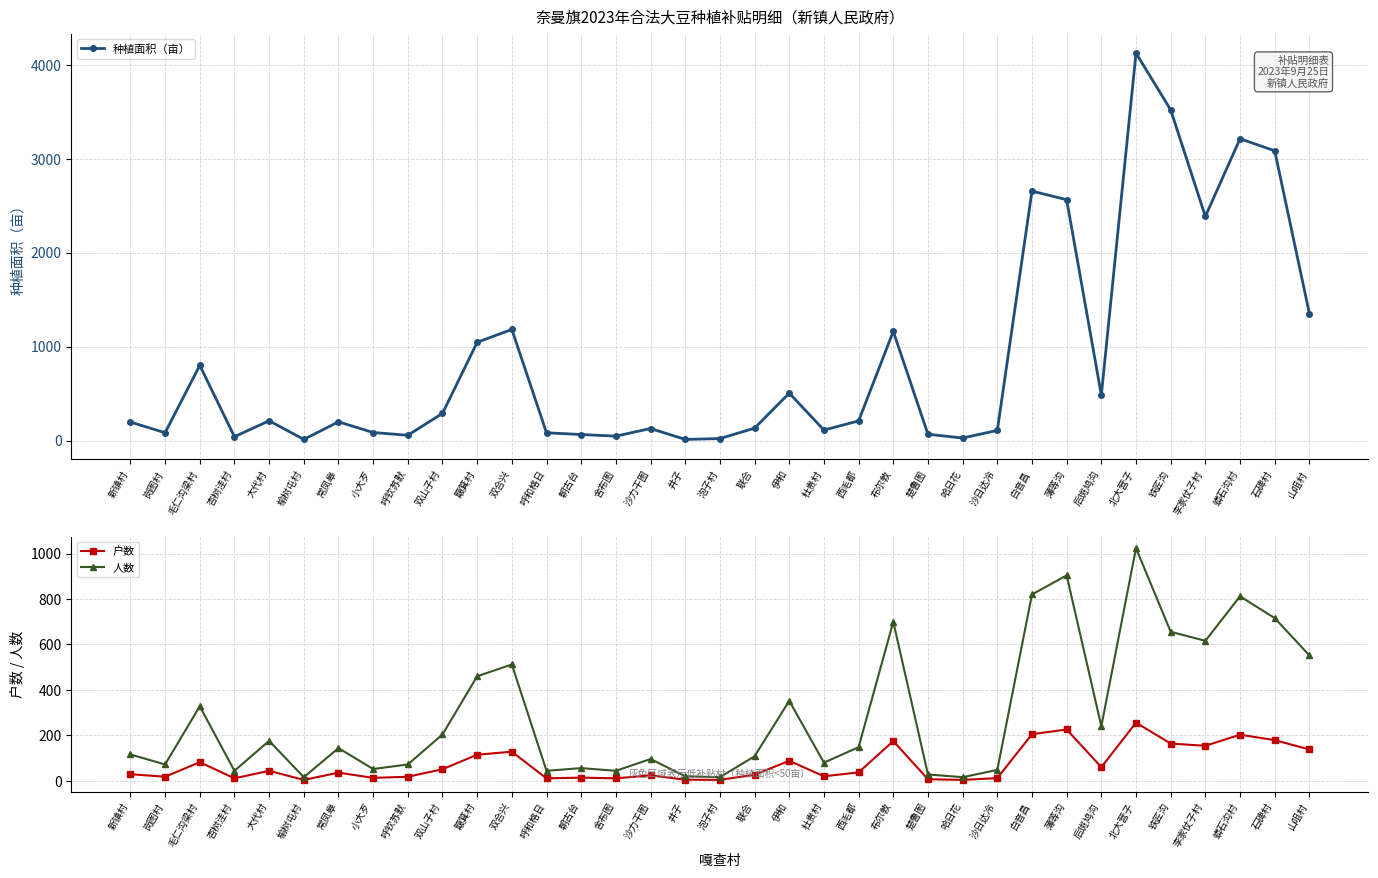

Which category has the highest value across all series?

北大营子